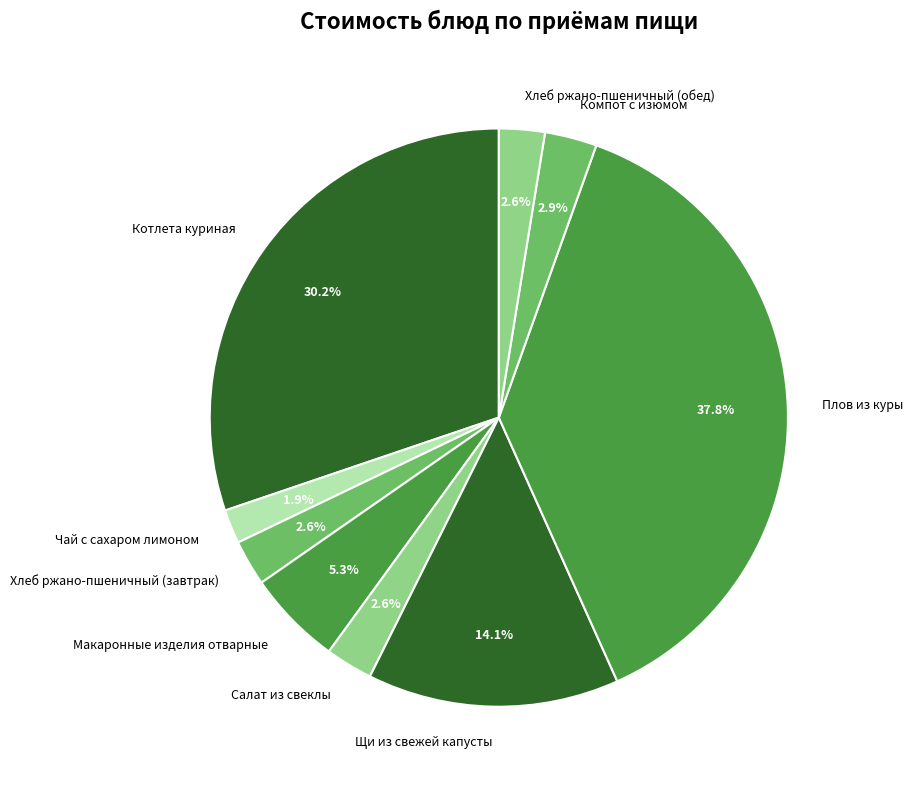

Which slice is the largest?

Плов из куры